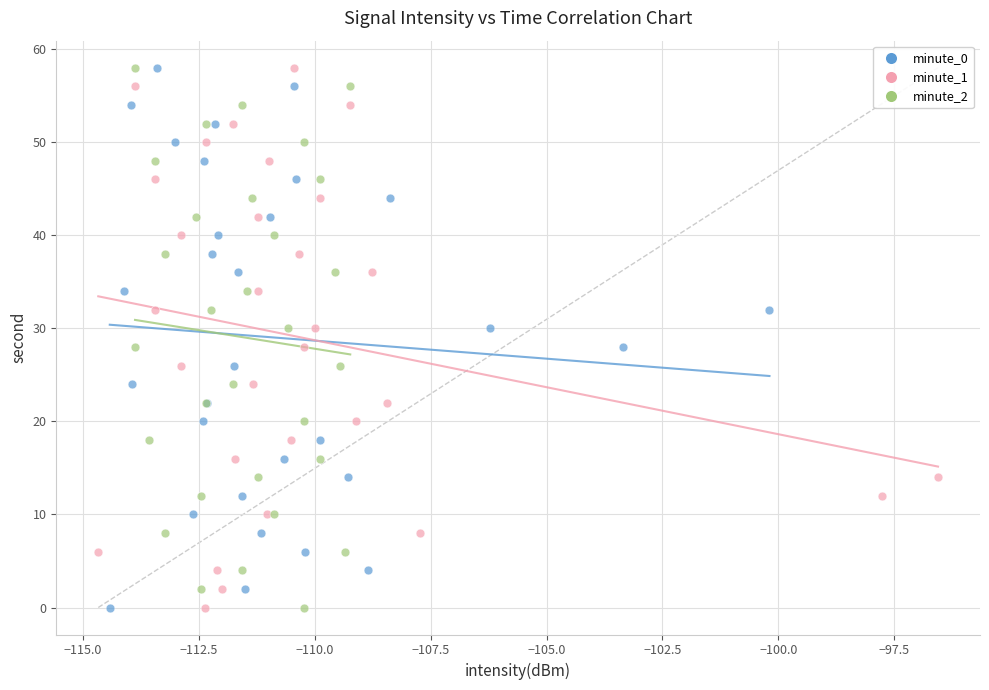

What are all the series names shown in the legend?

minute_0, minute_1, minute_2